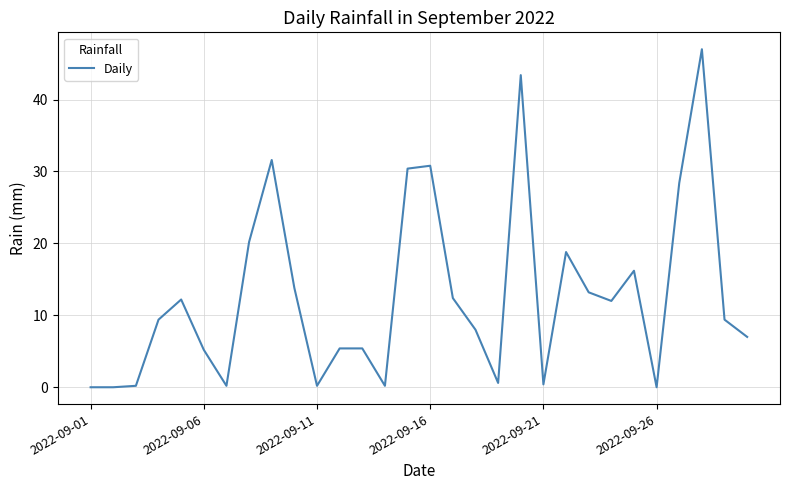

Which category has the lowest value across all series?

2022-09-01